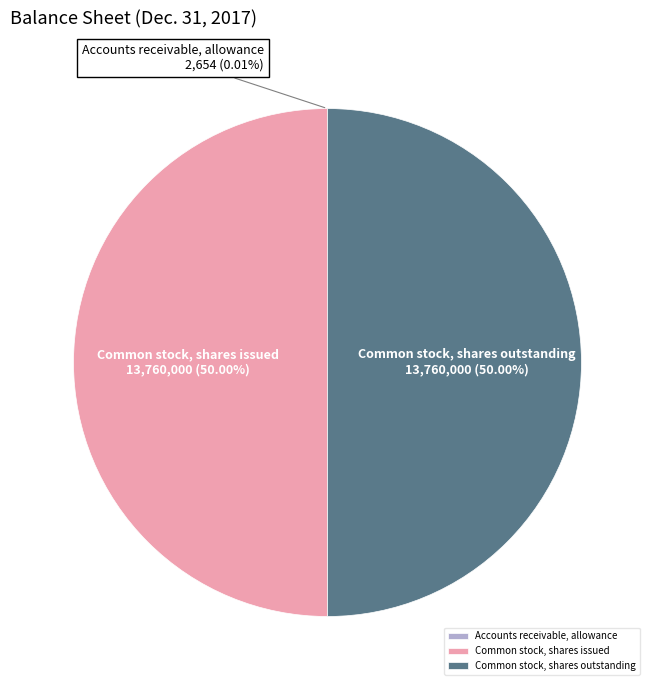

To the nearest percent, what percentage of the pie is Common stock, shares issued?

50%